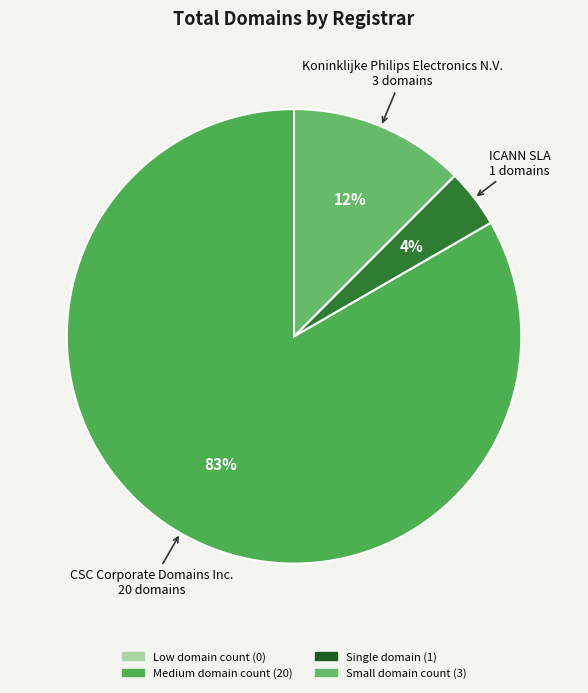

How many segments does this pie chart have?

3